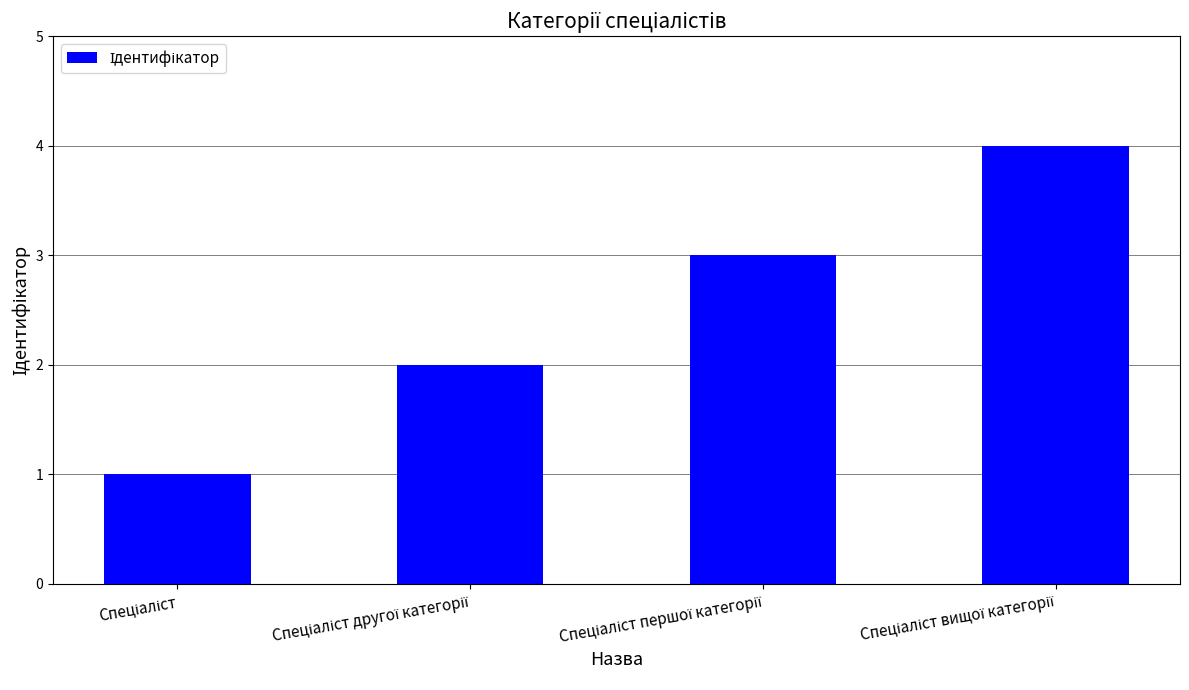

What is the value of the 3rd bar from the left?

3